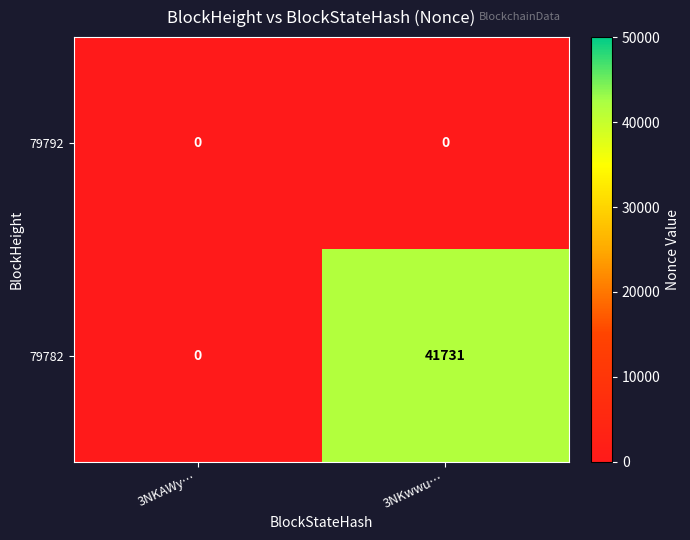

What is the sum of the 79782 values at 3NKwwu… and 3NKAWy…?

41731